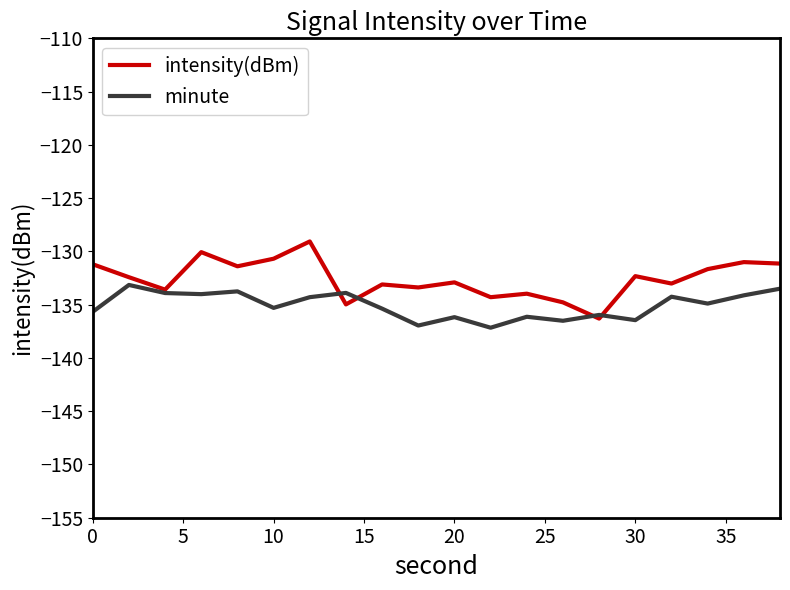

What is the minimum value for minute?

-137.2